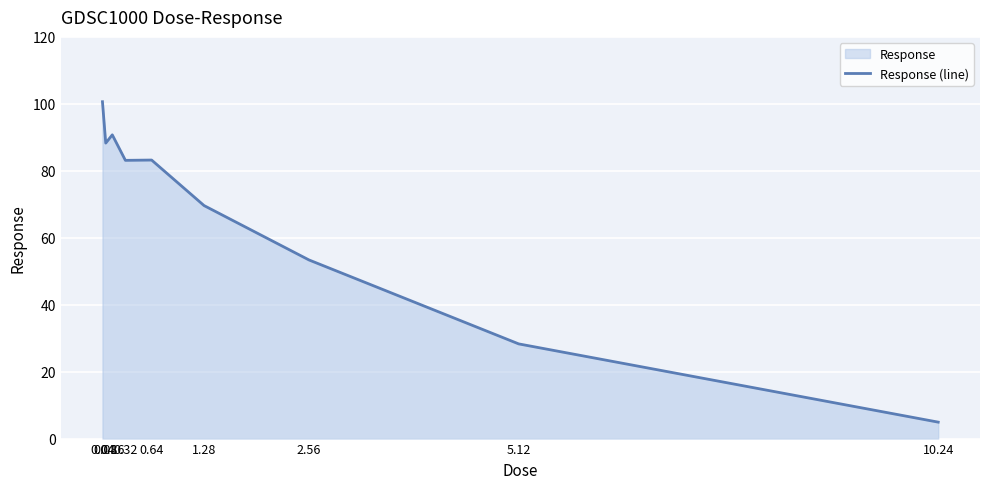

What is the maximum value shown in the chart?

100.6